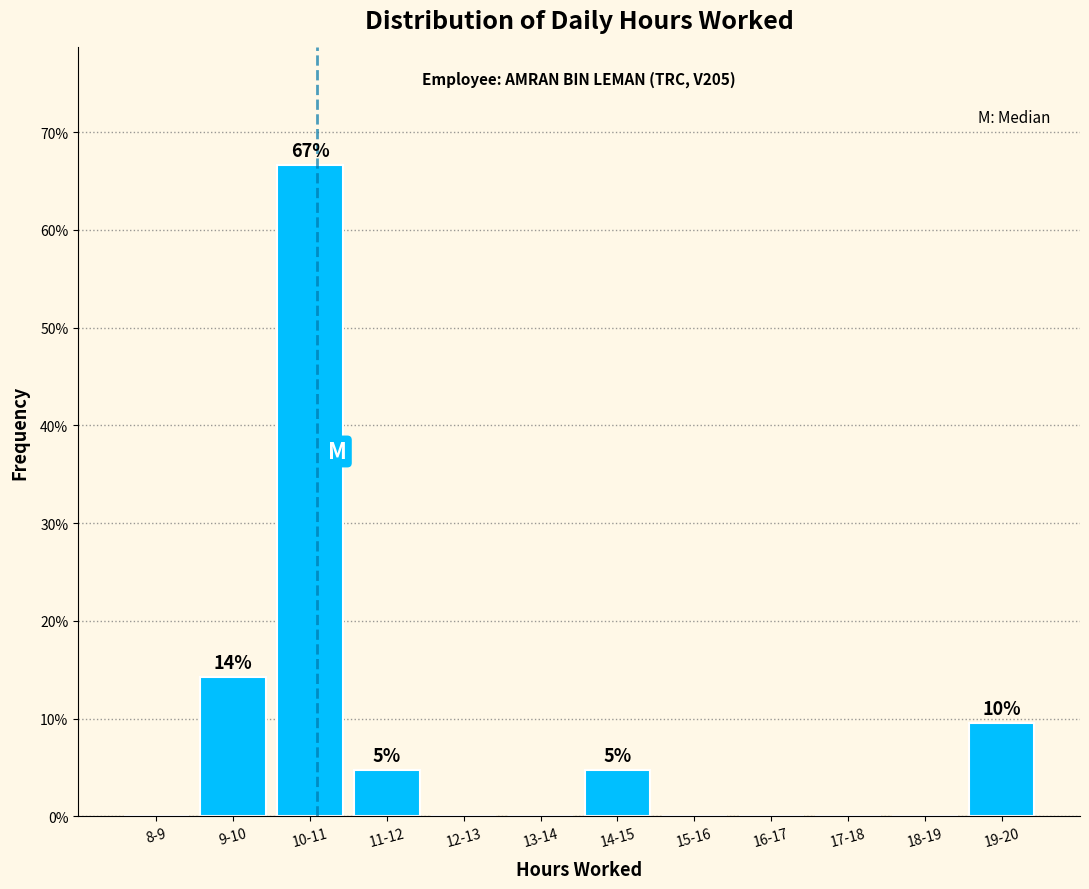

Reading left to right, list all the values displayed in this chart.

8-9=0.0	9-10=14.3	10-11=66.7	11-12=4.8	12-13=0.0	13-14=0.0	14-15=4.8	15-16=0.0	16-17=0.0	17-18=0.0	18-19=0.0	19-20=9.5